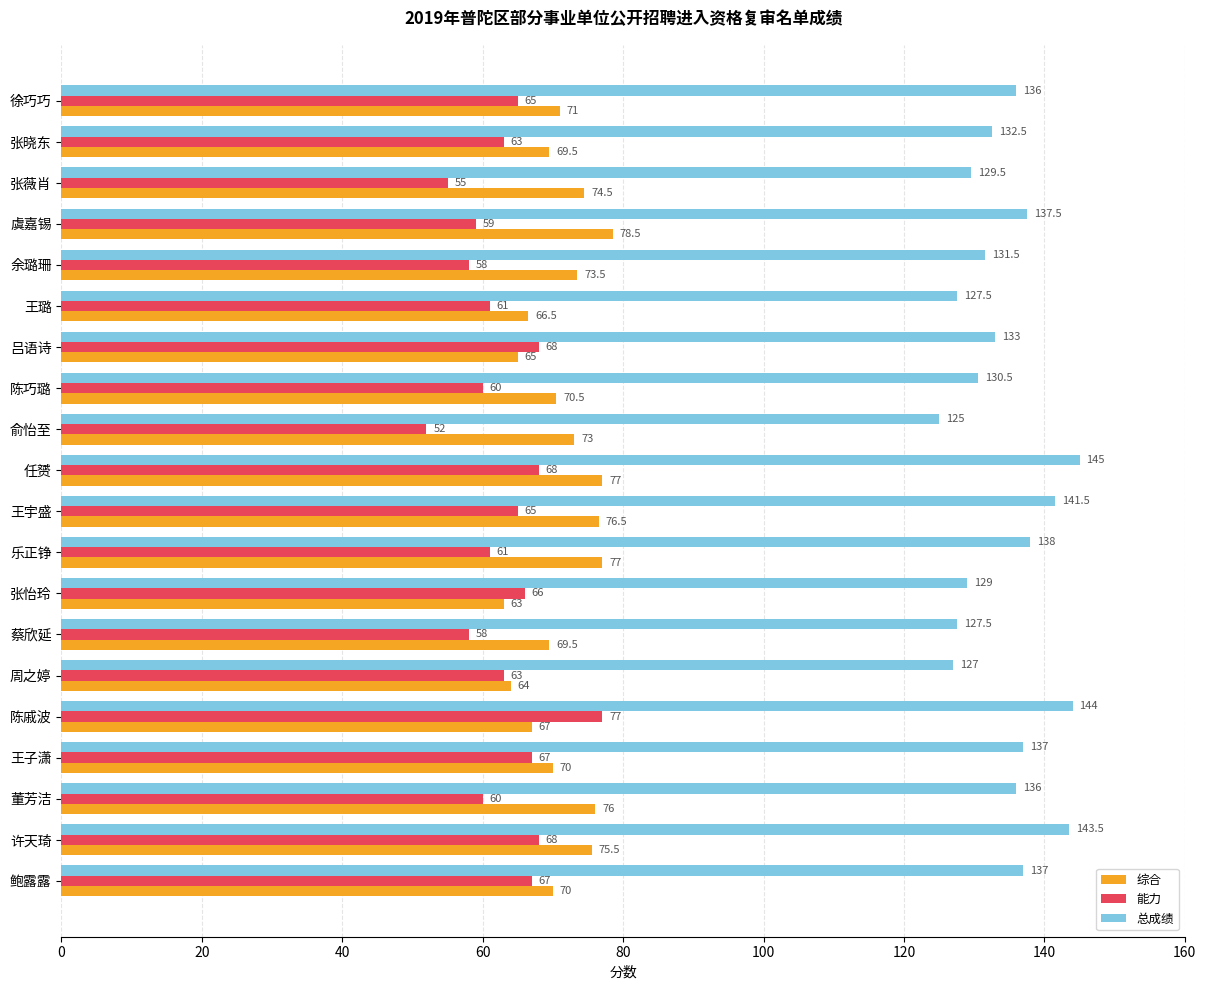

What are all the series names shown in the legend?

综合, 能力, 总成绩